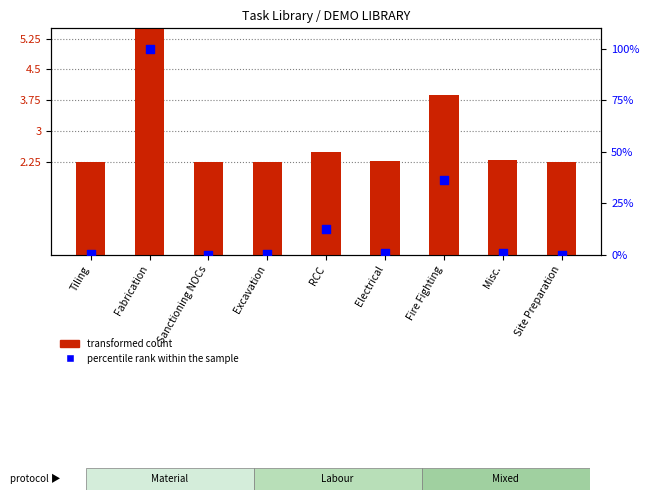

Which series has the largest total across all categories?

percentile rank within the sample